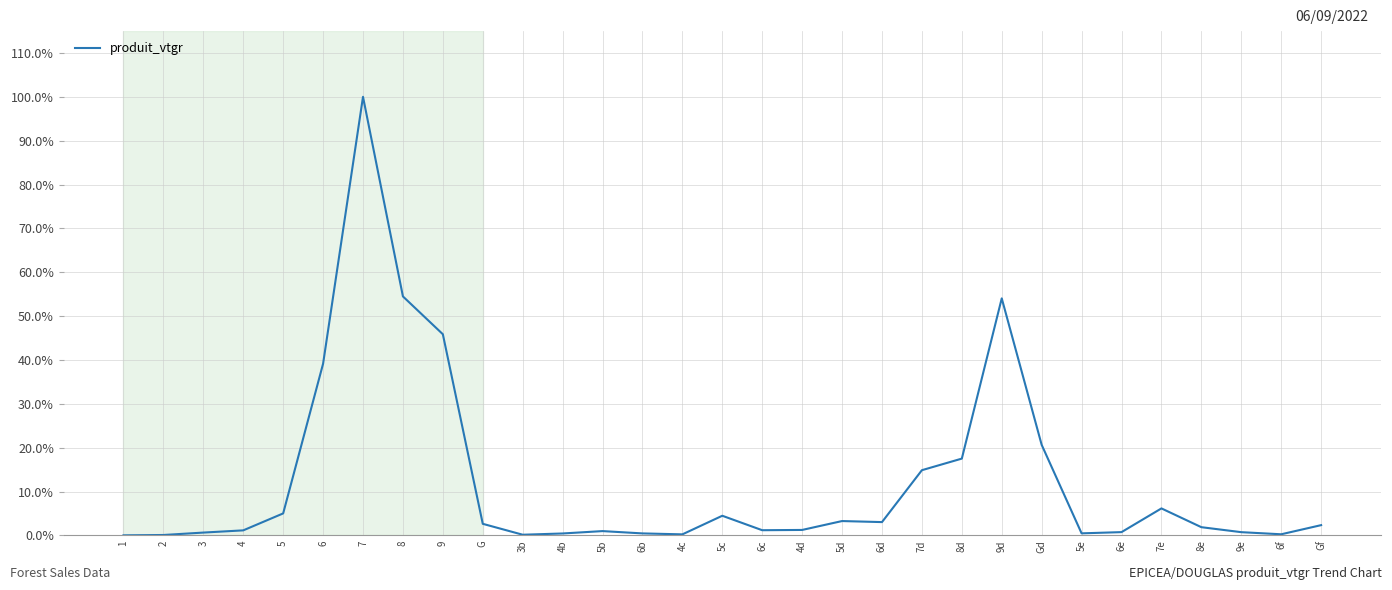

What position from the right is 2?

30